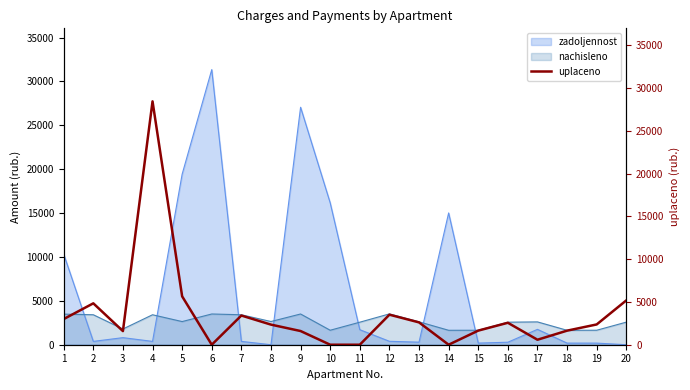

What is the maximum value for nachisleno?

3512.7